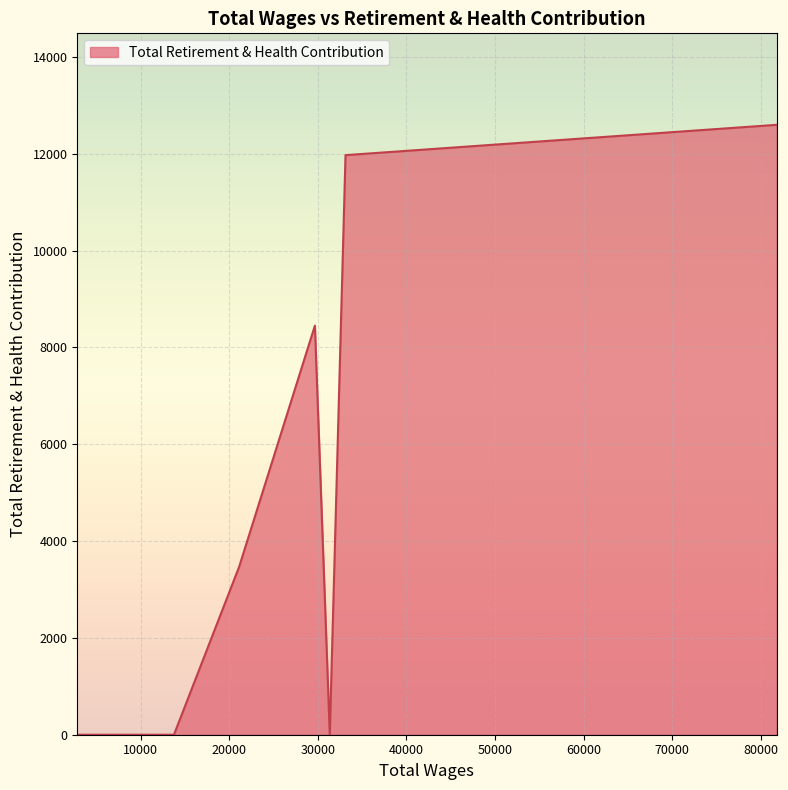

How many interior local peaks (higher than both neighbors) does the data have?

1